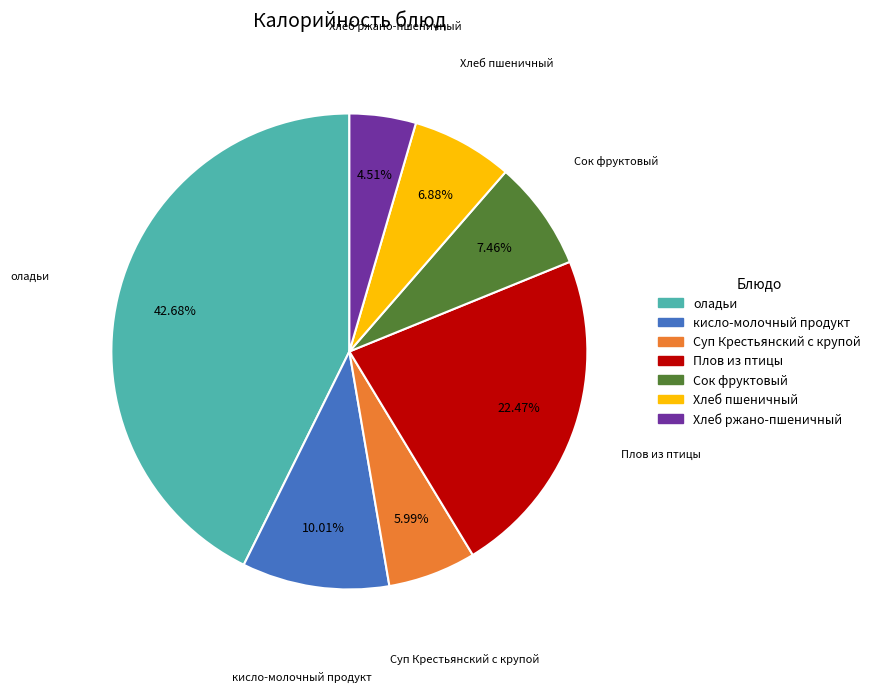

Is there any slice that represents more than half of the pie?

No